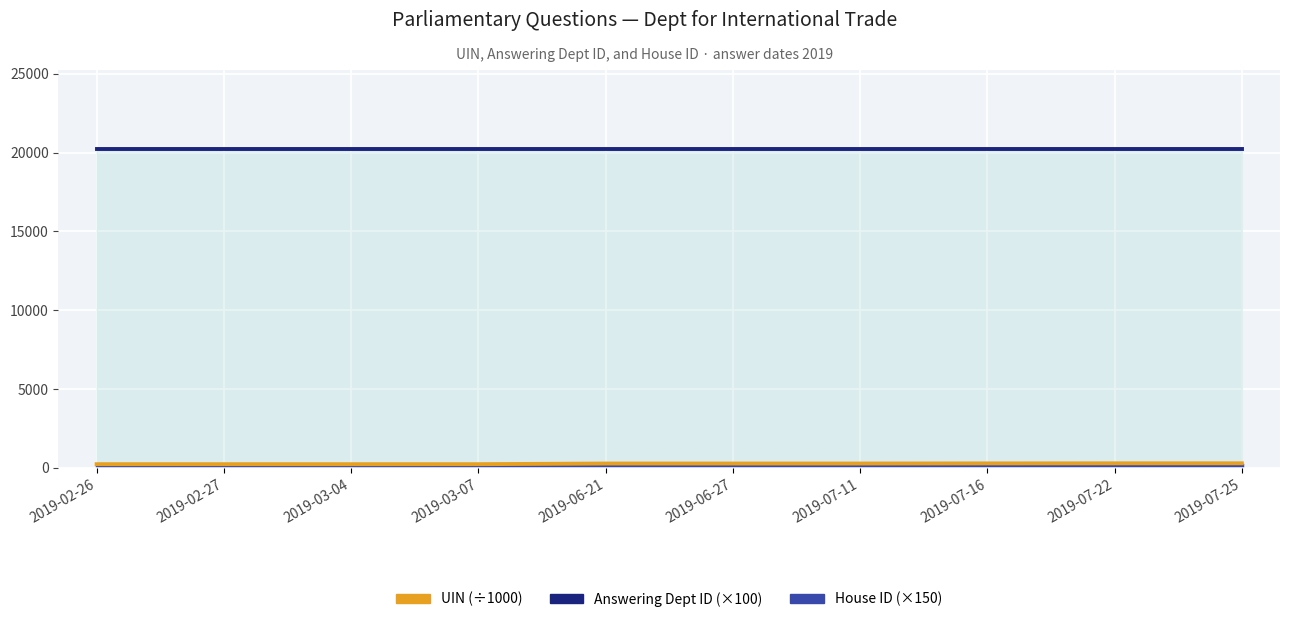

Read the Answering Dept ID (×100) value at 2019-06-21.

20200.0